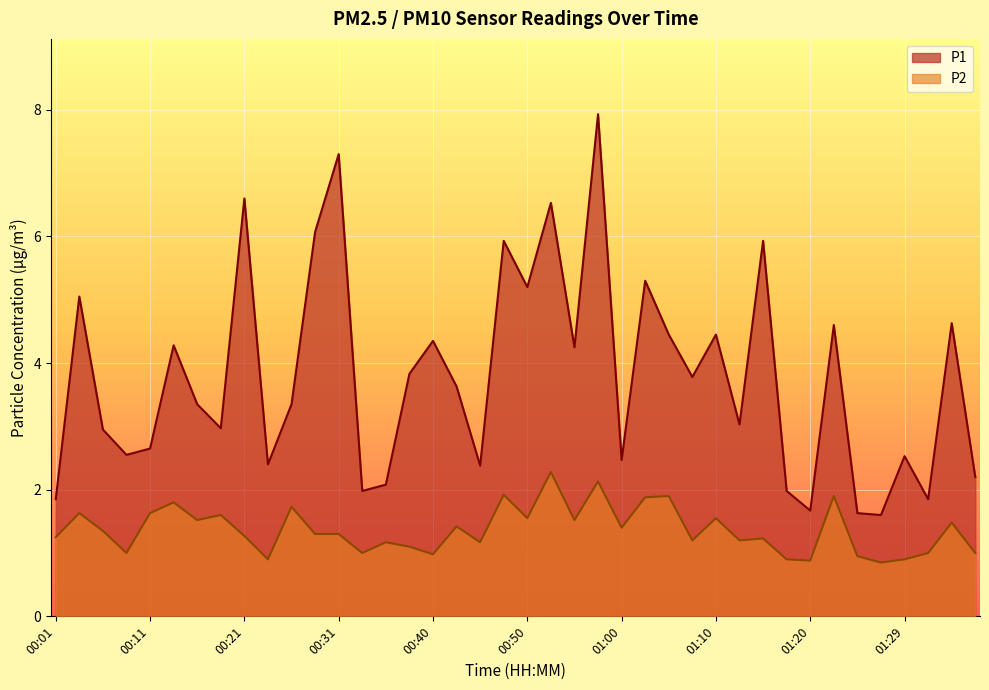

Which series has the largest range (max minus min)?

P1